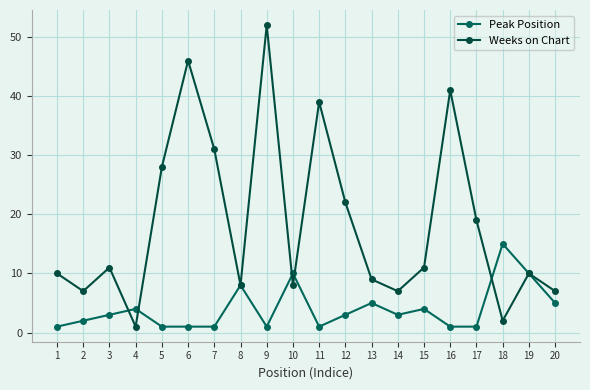

How many lines are shown in the chart?

2